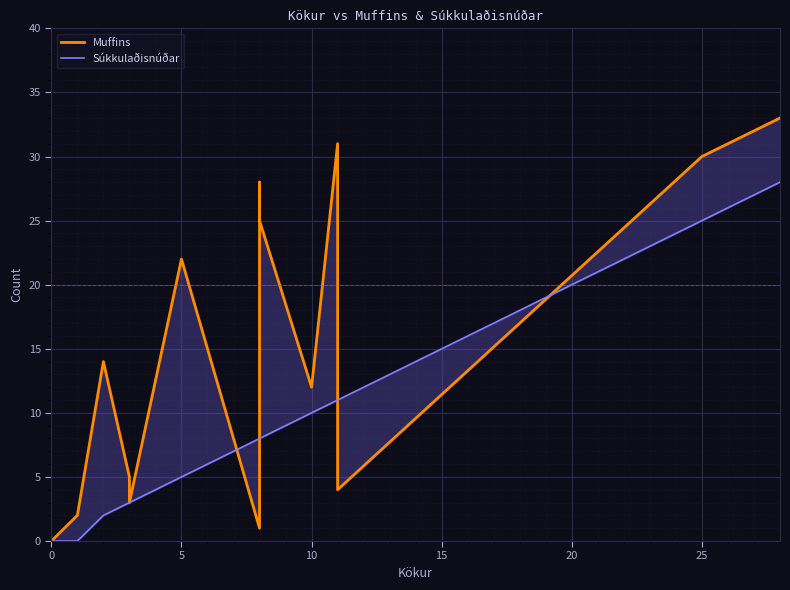

At how many categories does at least one series exceed 27?

4